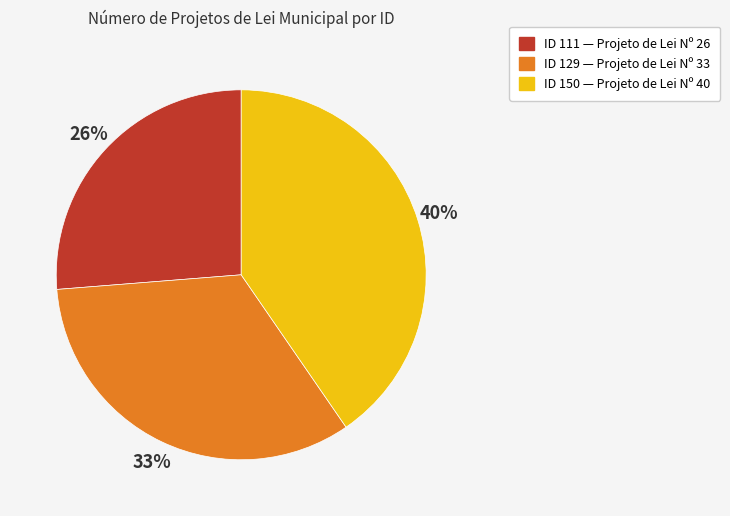

To the nearest percent, what is the average slice percentage?

33%